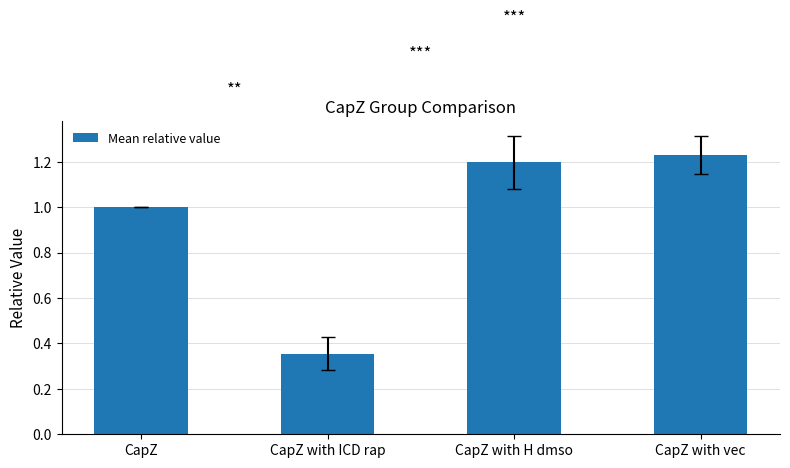

What is the label of the 2nd bar from the right?

CapZ with H dmso